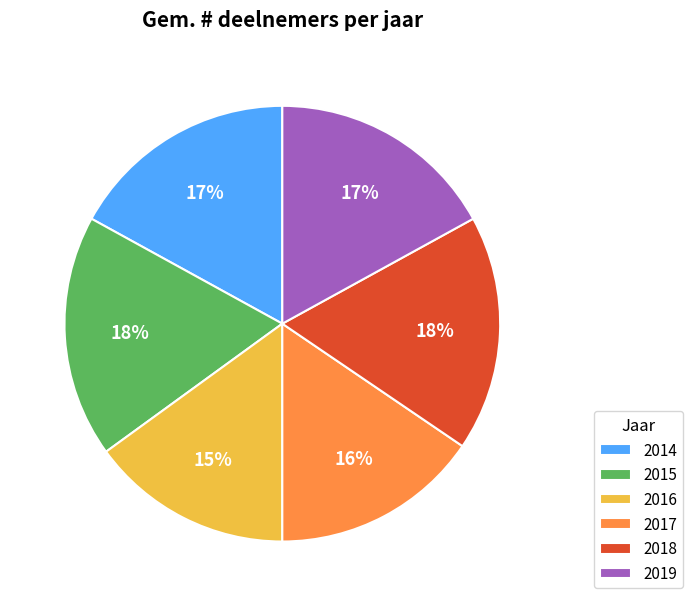

Is it true that 2019 is 17% of the pie?

True